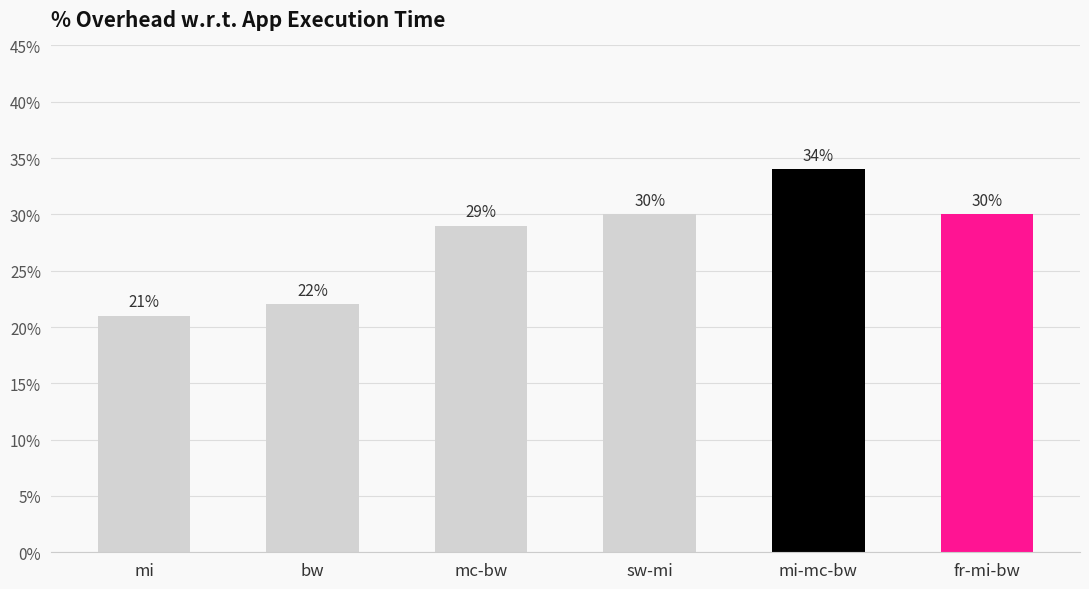

Does the chart contain any negative values?

No